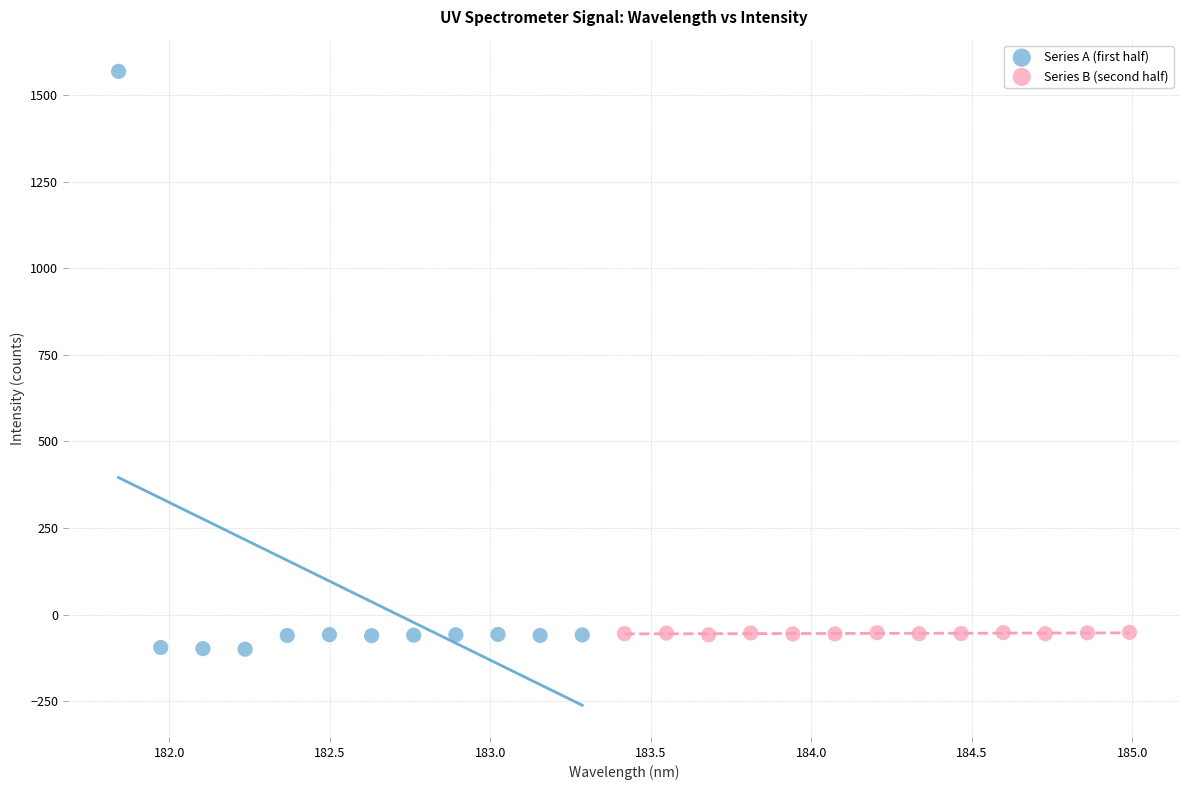

Which series has the widest spread of Y values?

Series A (first half)